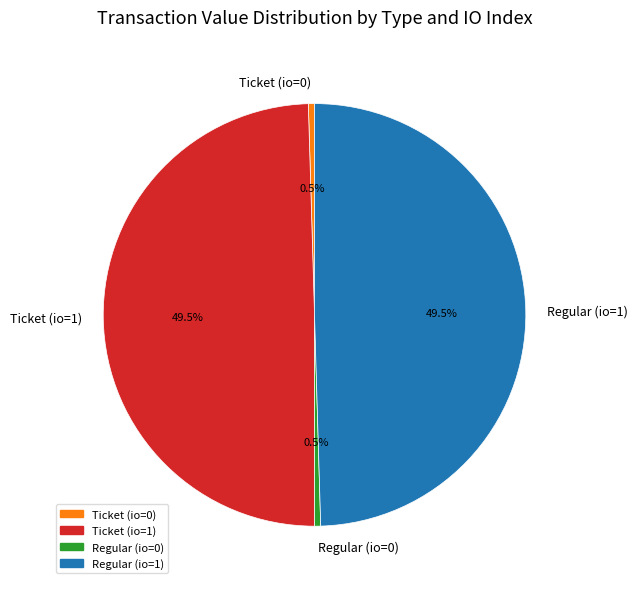

What percentage is NOT represented by Regular (io=1)?

50.5%